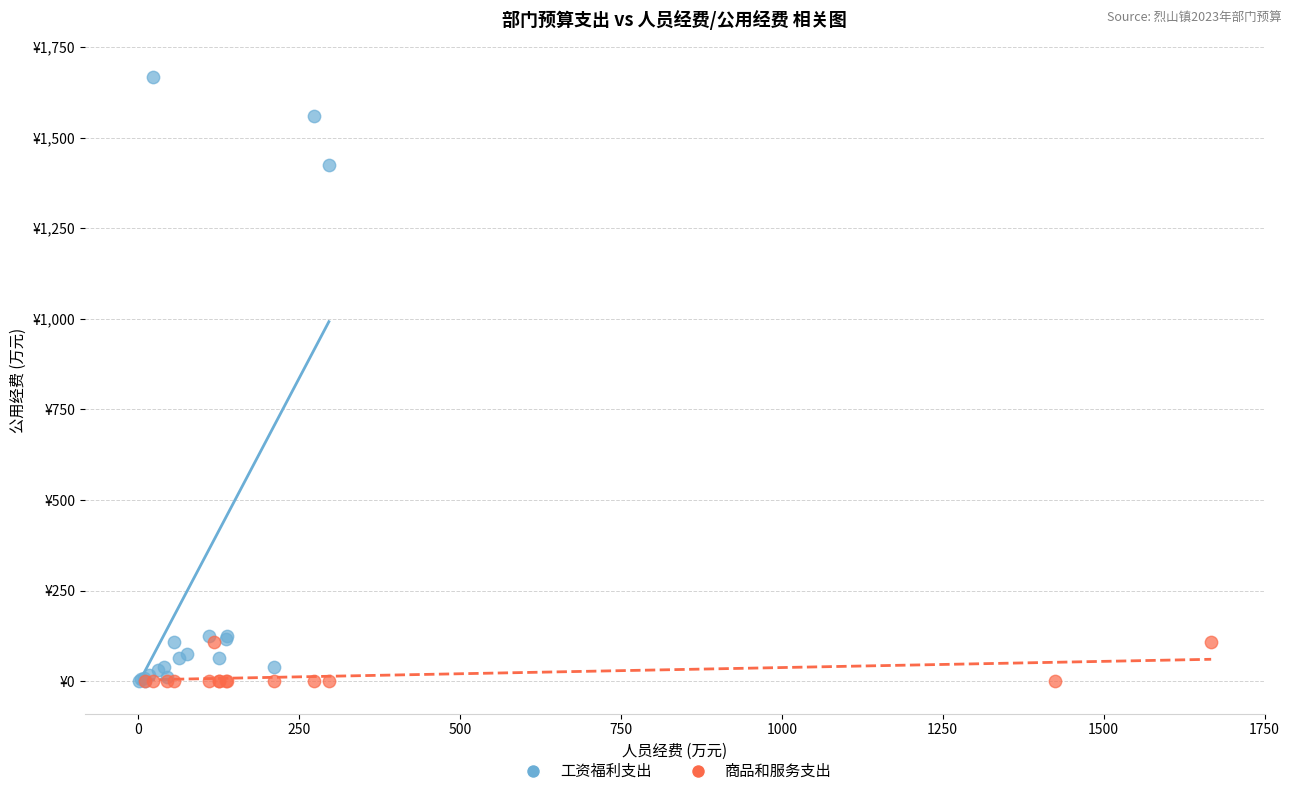

What are all the series names shown in the legend?

工资福利支出, 商品和服务支出